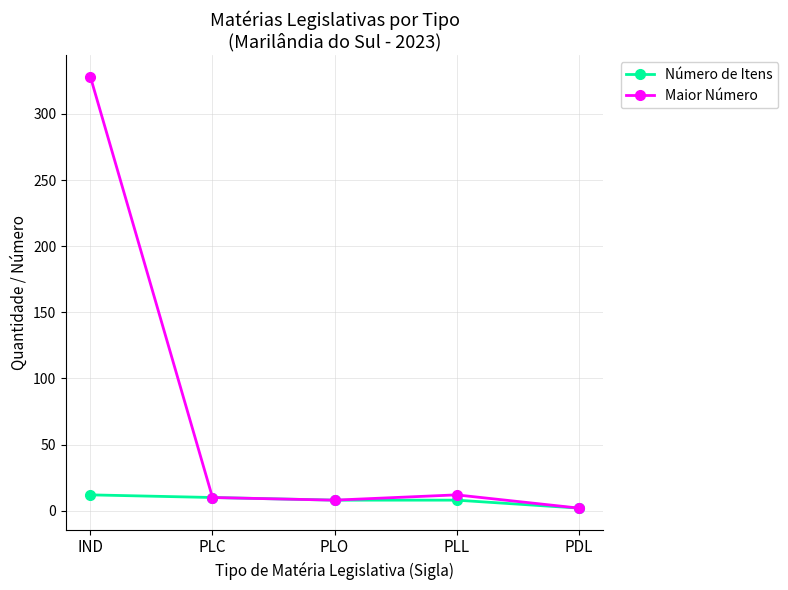

What is the difference between the maximum and minimum values in the Maior Número series?

326